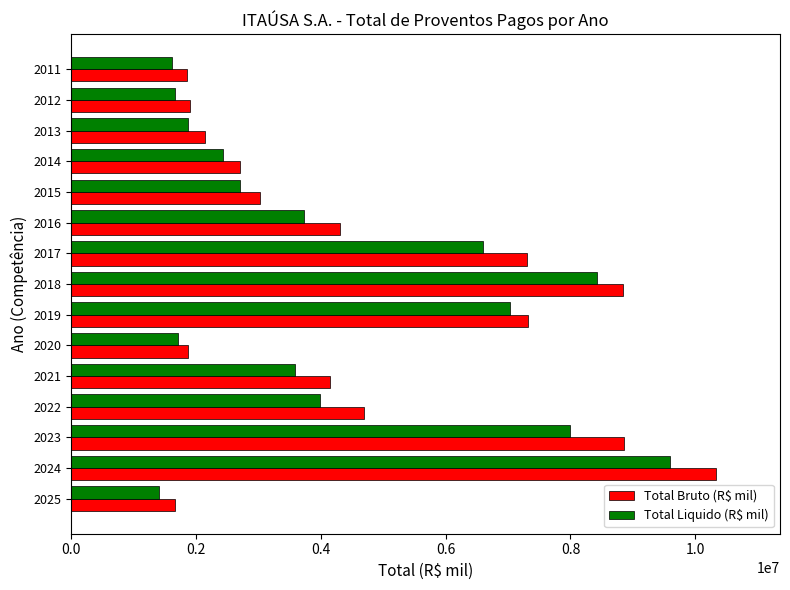

Which label corresponds to the largest value in the chart?

2024